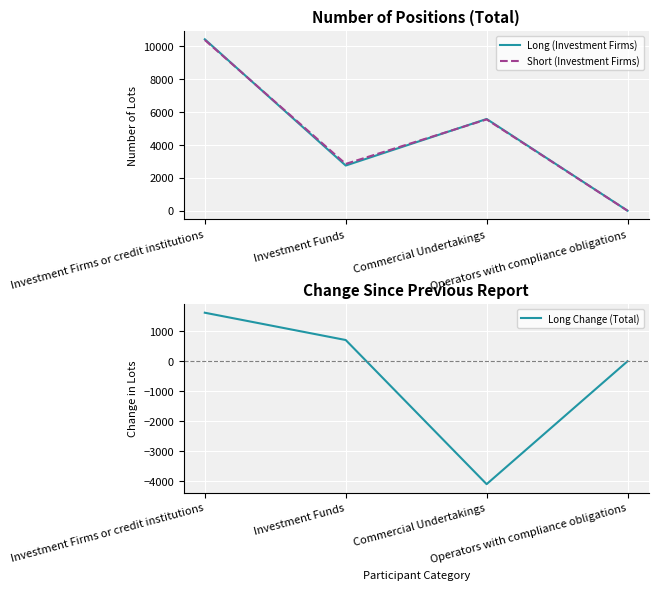

Is the value of Long Change (Total) at Investment Firms or credit institutions greater than the value of Short (Investment Firms) at Investment Funds?

No